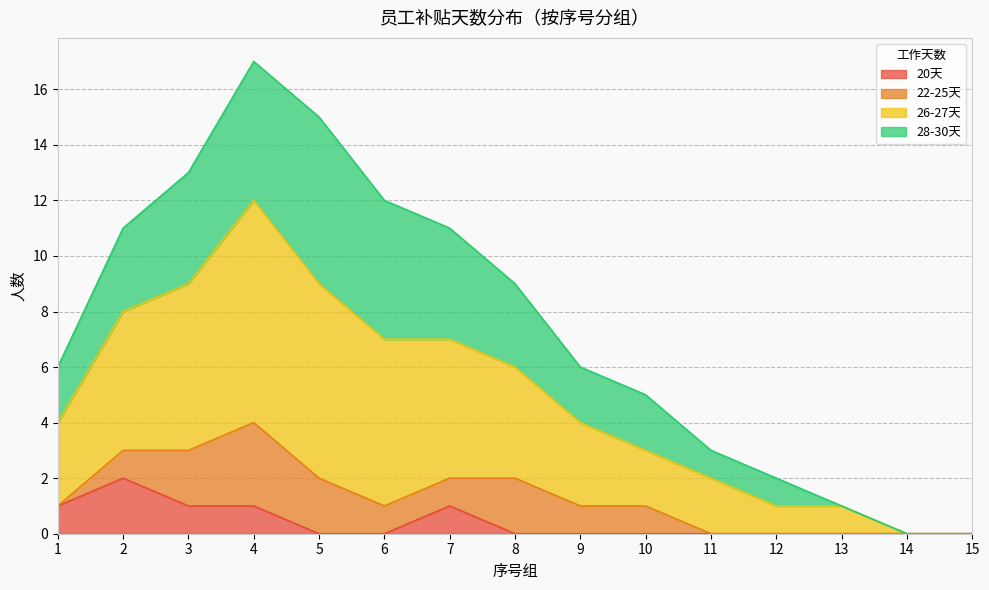

At which category is the sum across all series the highest?

4